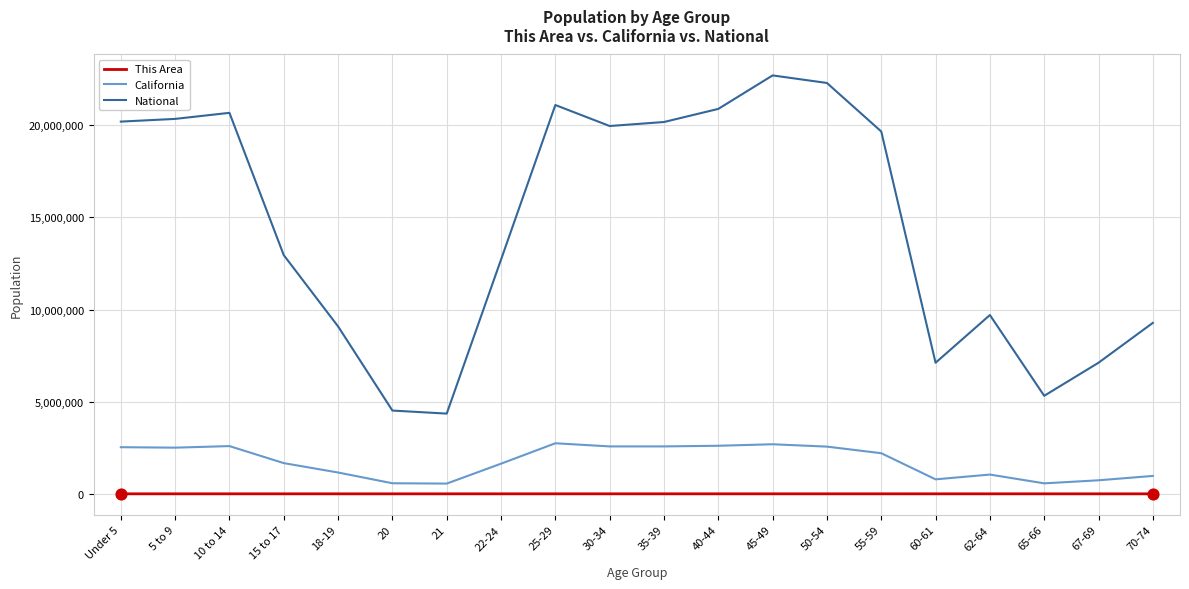

What are all the series names shown in the legend?

This Area, California, National